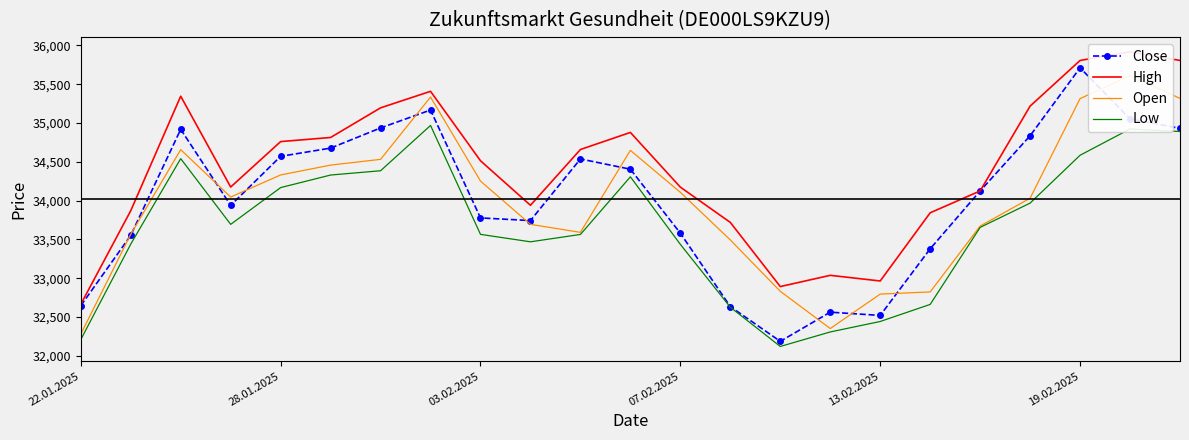

Reading right to left, extract all data points from this chart.

Close: 34932	35053	35712	34836	34125	33379	32520	32562	32186	32634	33580	34405	34537	33743	33777	35168	34937	34677	34571	33939	34919	33552	32645
High: 35807	35918	35807	35218	34125	33843	32964	33037	32892	33719	34174	34879	34659	33940	34514	35409	35196	34814	34761	34175	35346	33870	32663
Open: 35318	35612	35315	34031	33672	32823	32795	32351	32831	33493	34107	34648	33591	33694	34252	35335	34532	34458	34331	34046	34657	33567	32278
Low: 34891	34924	34585	33968	33655	32662	32442	32307	32120	32626	33436	34307	33564	33469	33565	34969	34385	34330	34168	33694	34541	33439	32208